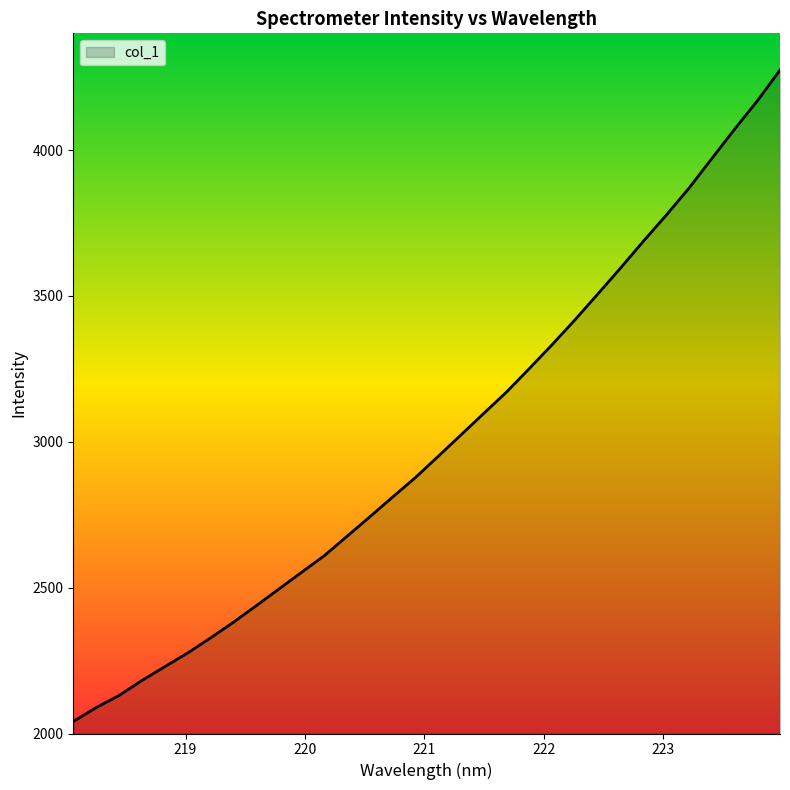

What is the minimum value shown in the chart?

2041.2